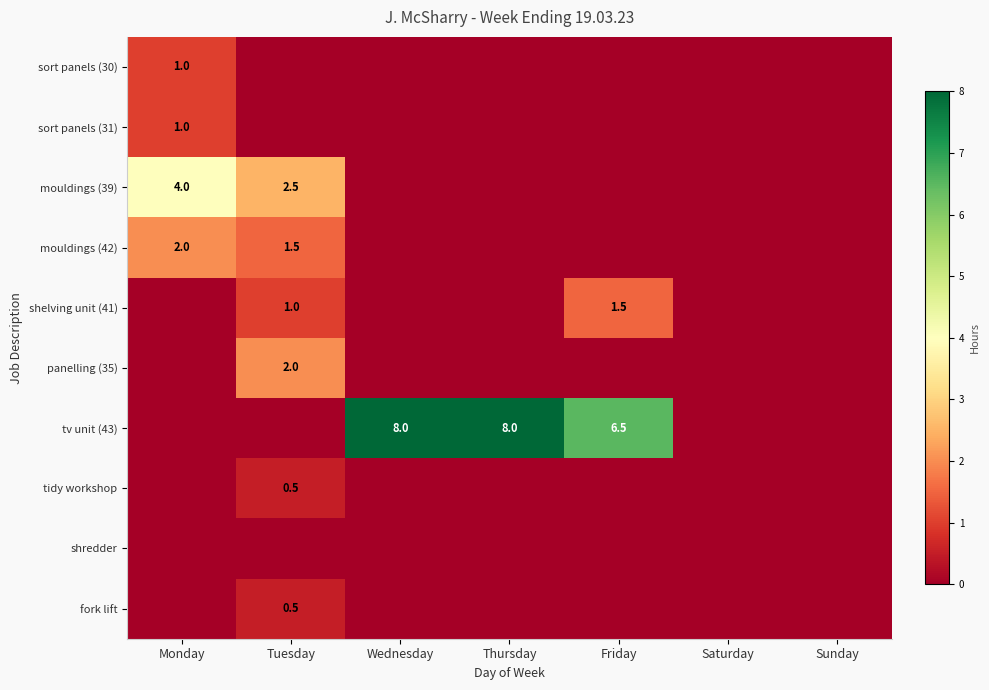

The mouldings (42) series shows 1.5 at Tuesday. True or false?

True